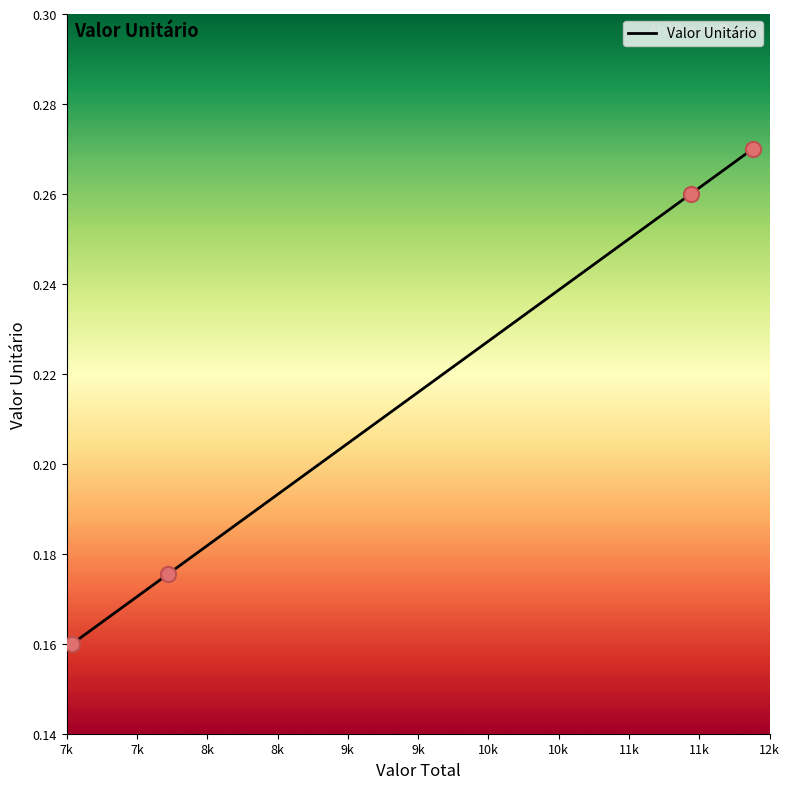

True or false: there are more than 0 points higher than both neighbors.

False